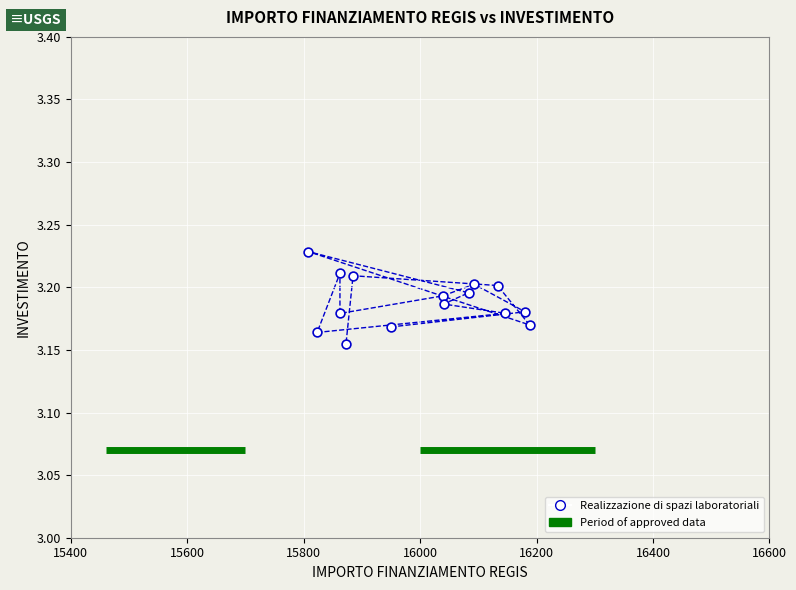

What is the range of X values (max minus min)?

379.7